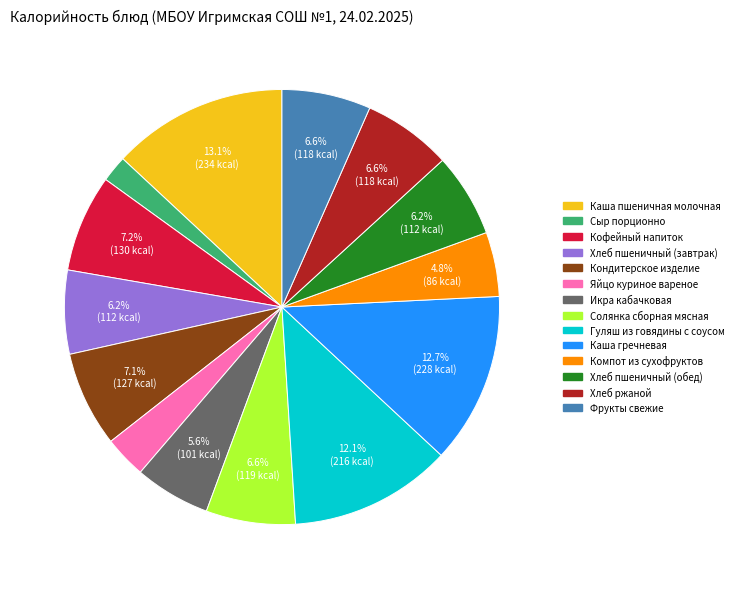

Between Хлеб пшеничный (завтрак) and Гуляш из говядины с соусом, which is larger?

Гуляш из говядины с соусом